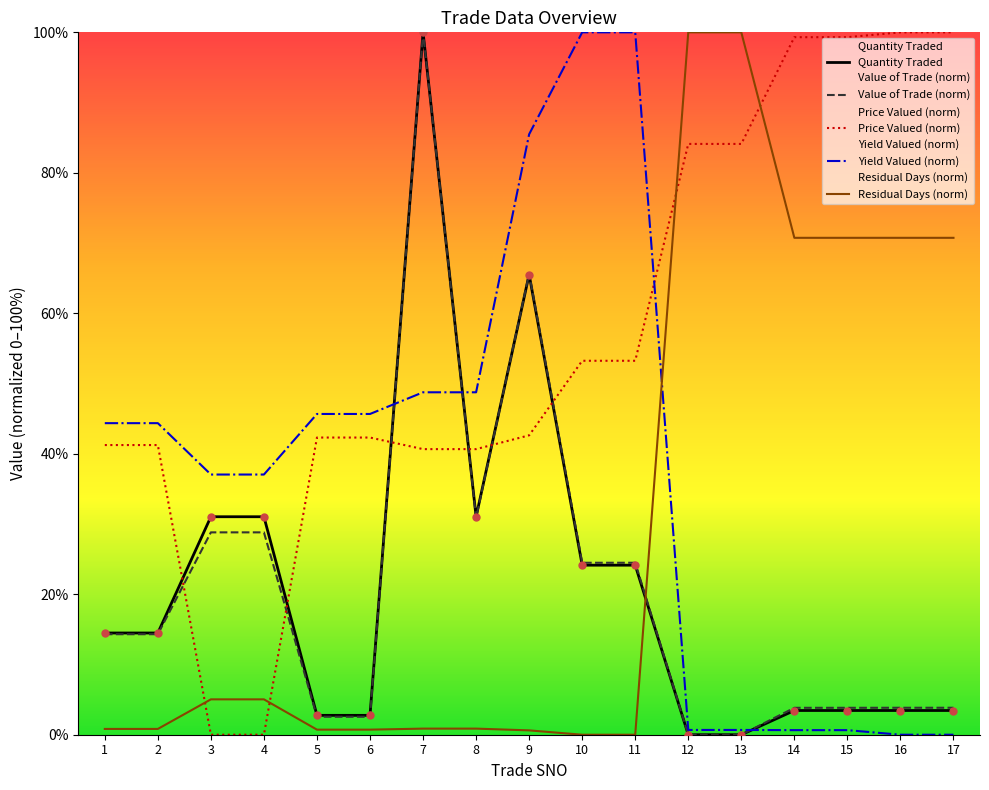

What is the total value across all series at 15?

178.0